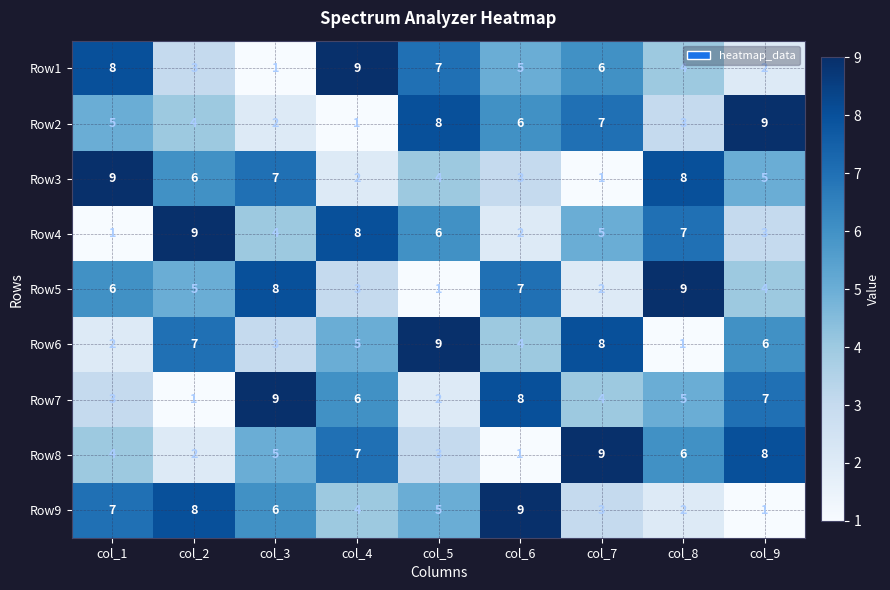

Rank the series at col_3 from lowest to highest value.

Row1, Row2, Row6, Row4, Row8, Row9, Row3, Row5, Row7